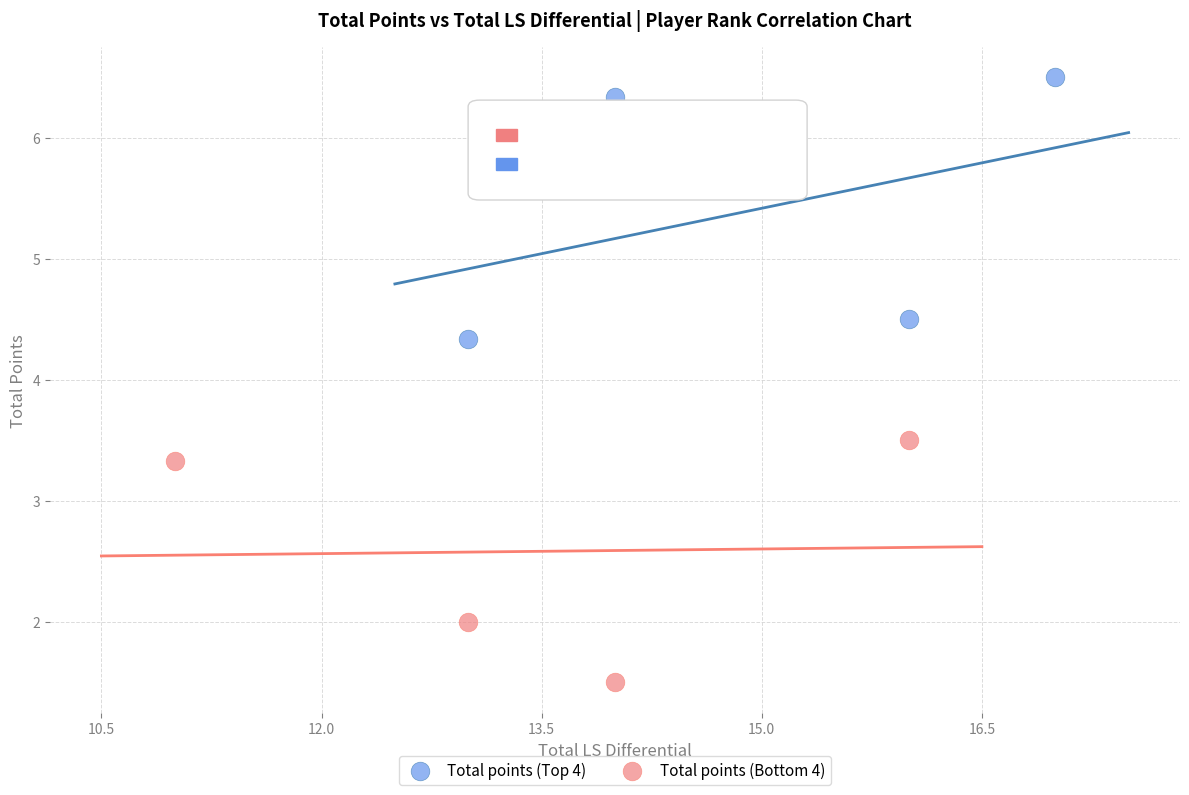

Which series contains the lowest Y value?

Total points (Bottom 4)